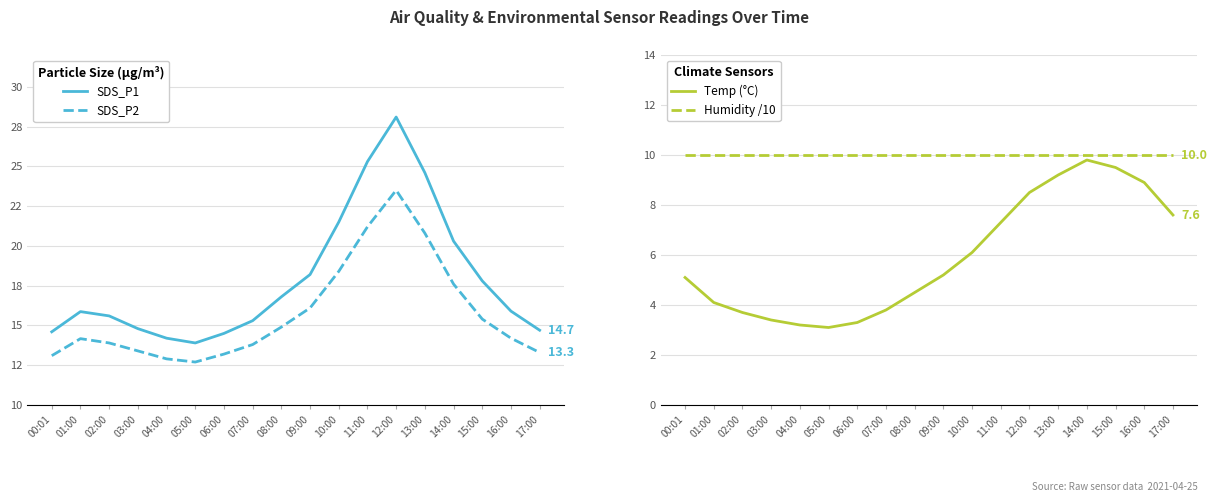

At how many categories does at least one series exceed 5?

18